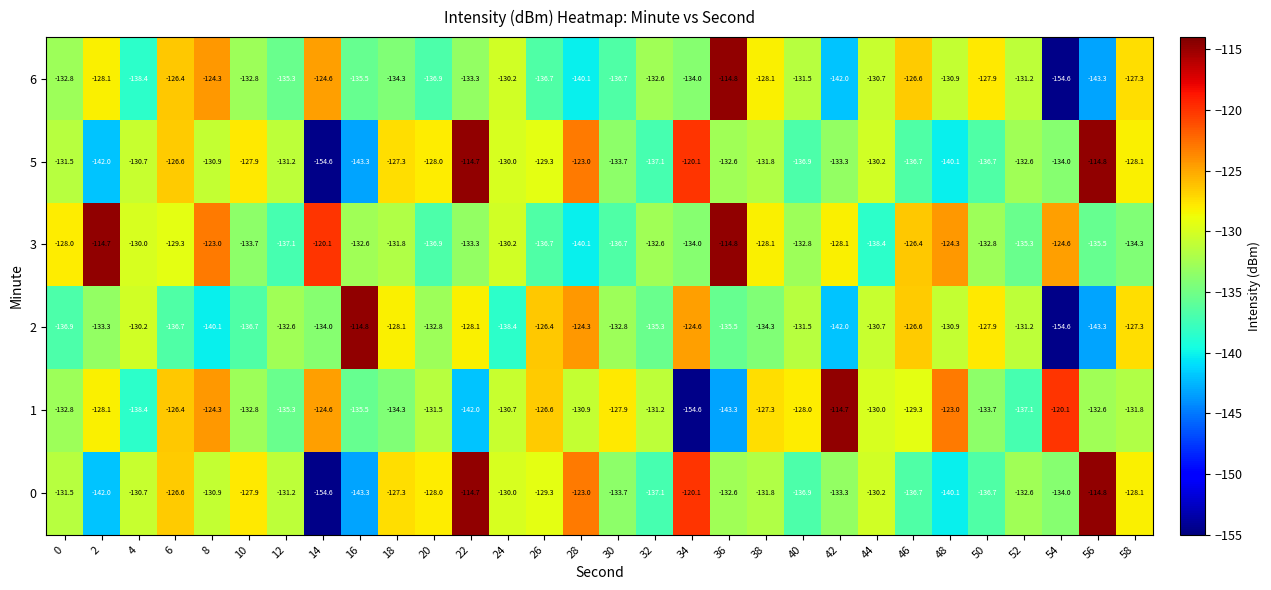

What is the smallest value displayed?

-154.6